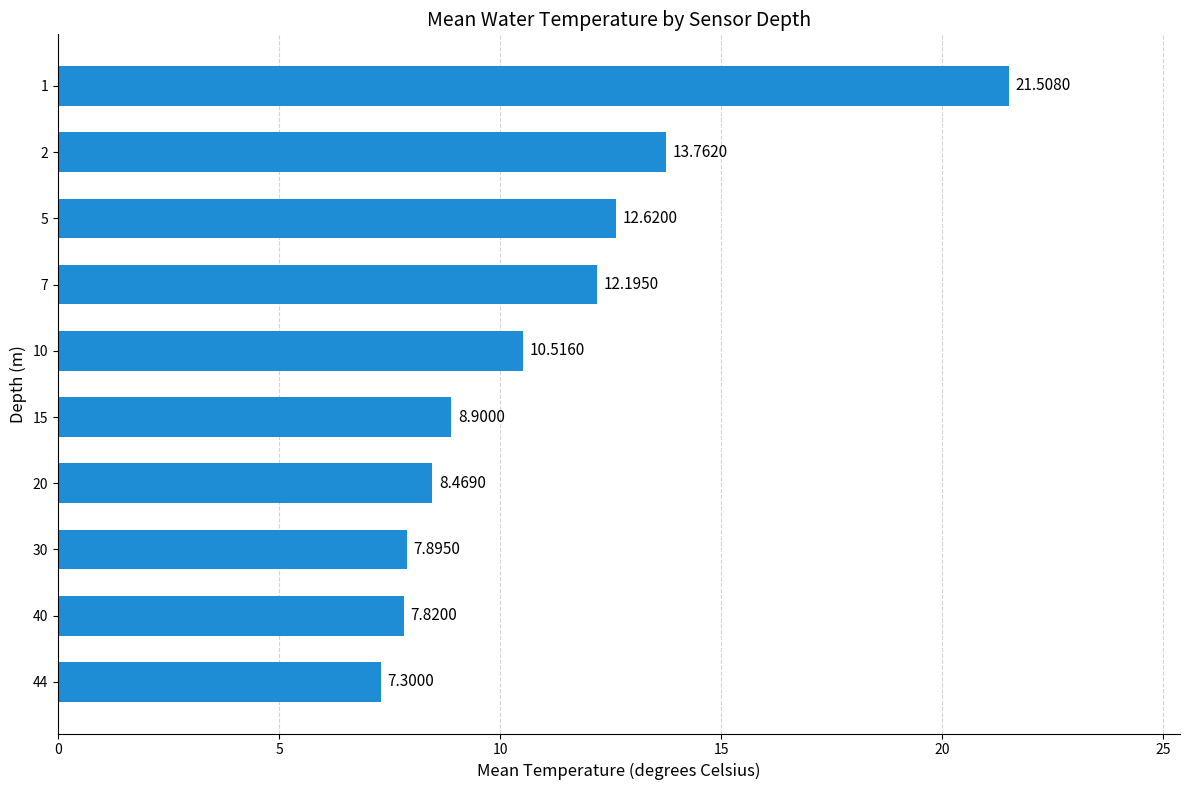

What is the smallest value displayed?

7.3